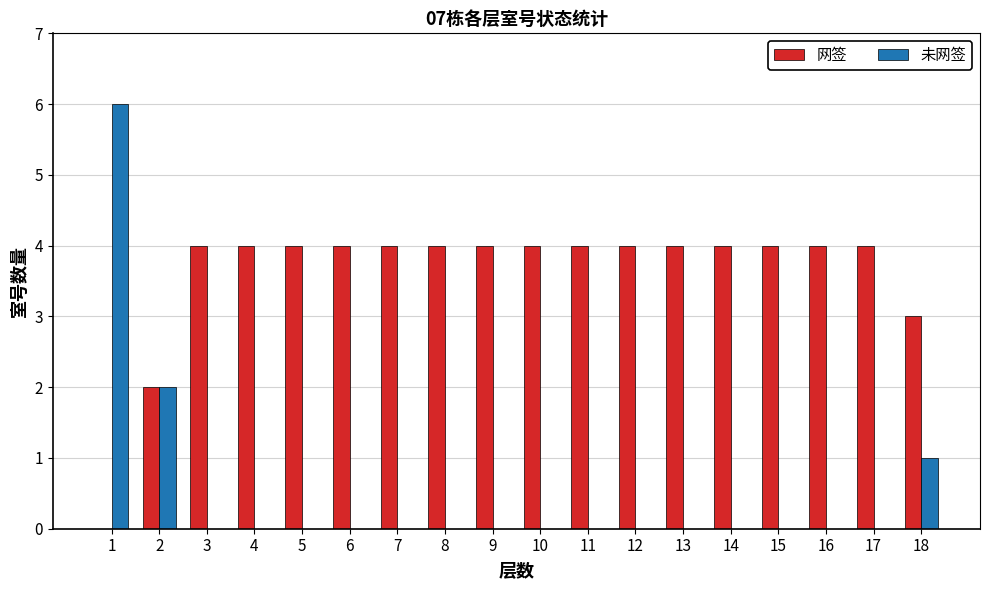

Reading left to right, list all the values displayed in this chart.

网签: 0	2	4	4	4	4	4	4	4	4	4	4	4	4	4	4	4	3
未网签: 6	2	0	0	0	0	0	0	0	0	0	0	0	0	0	0	0	1